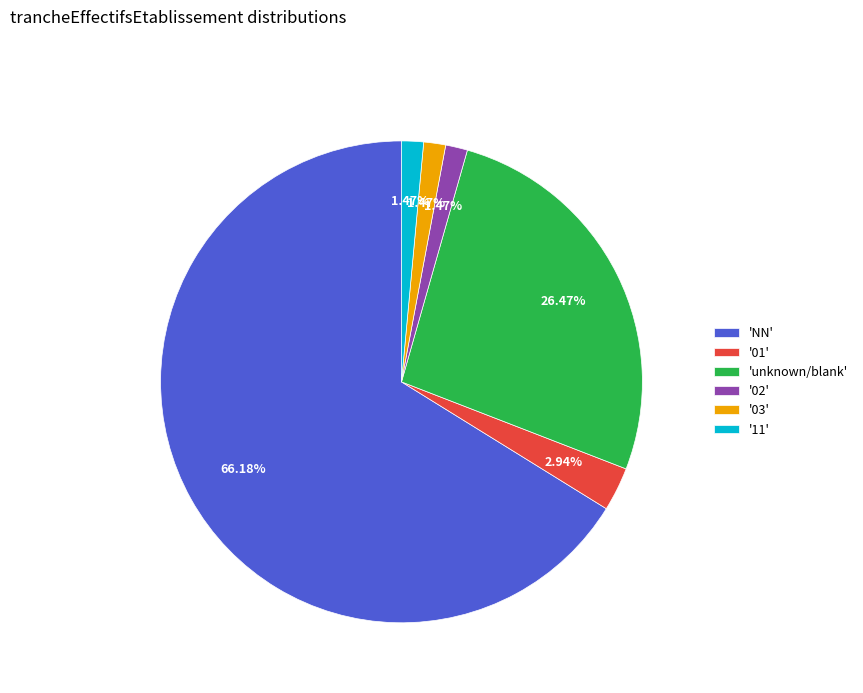

Is the sum of '02' and 'NN' greater than half?

Yes